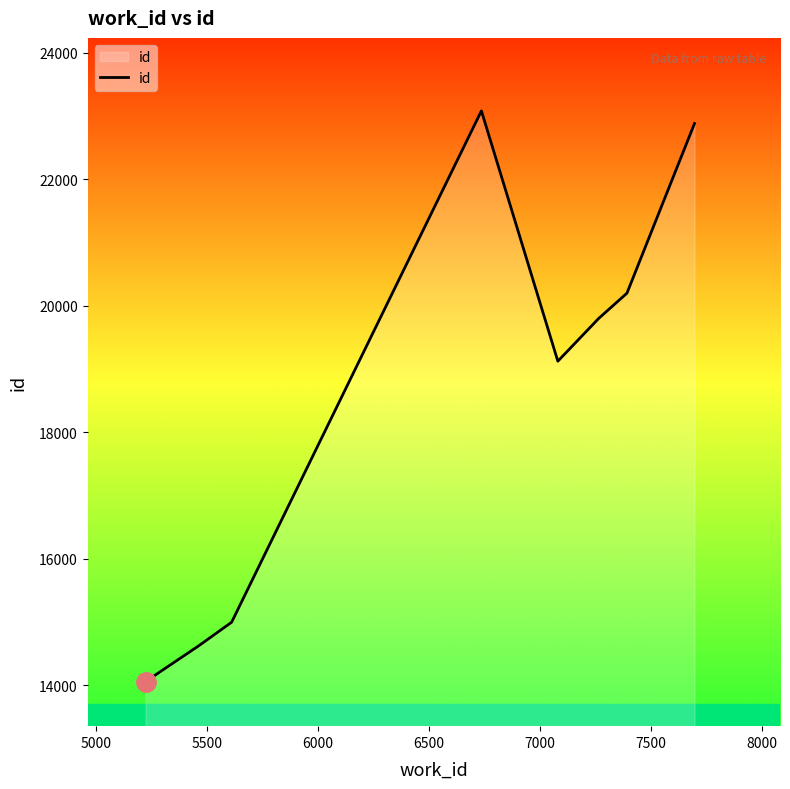

What is the minimum value shown in the chart?

14056